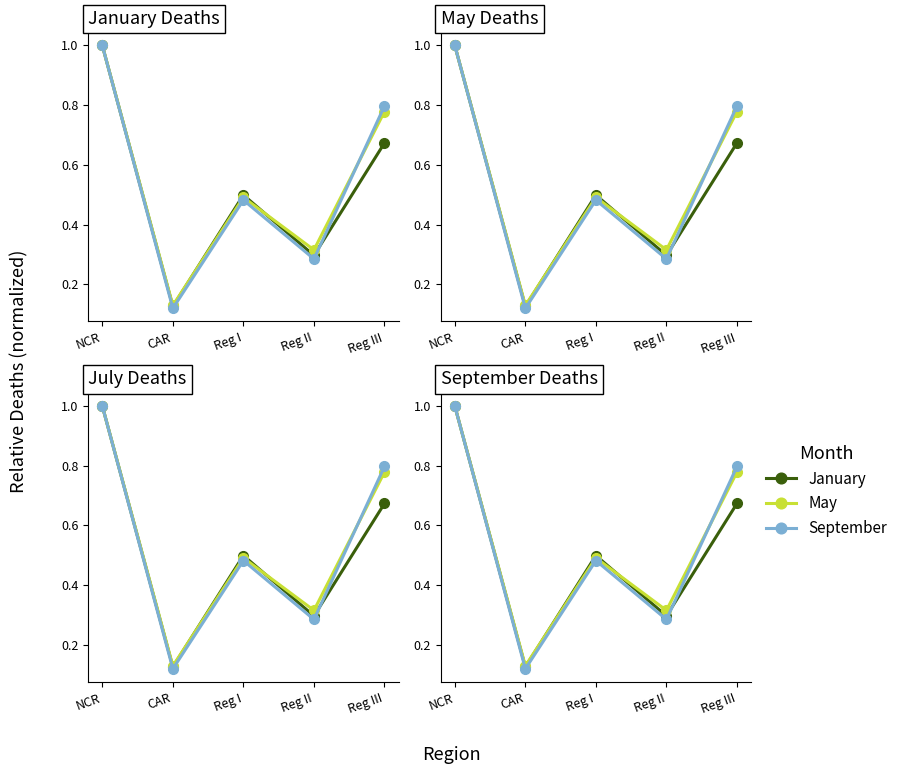

At how many categories does at least one series exceed 0?

5